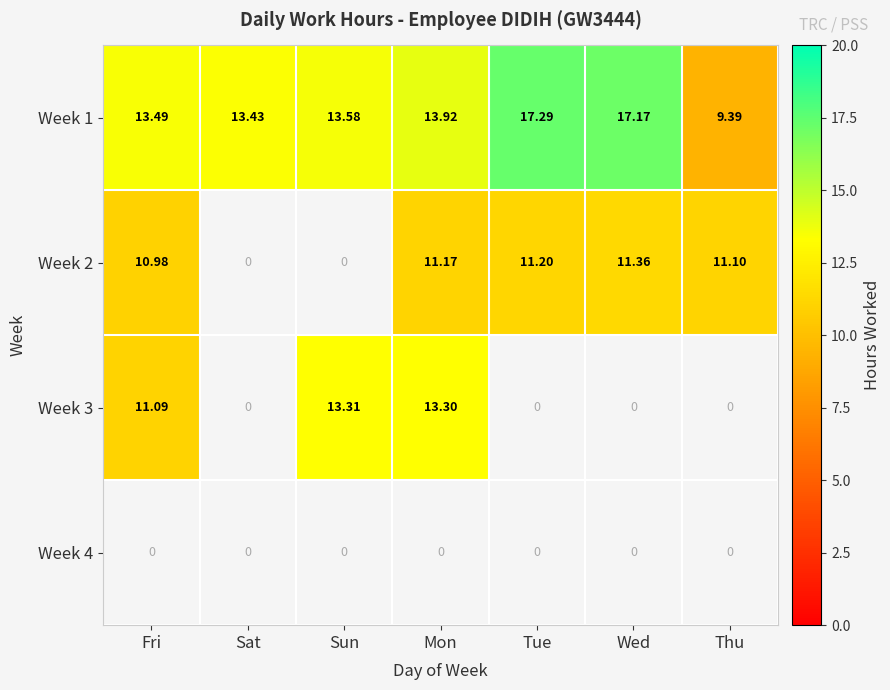

How many data points does each series have?

7